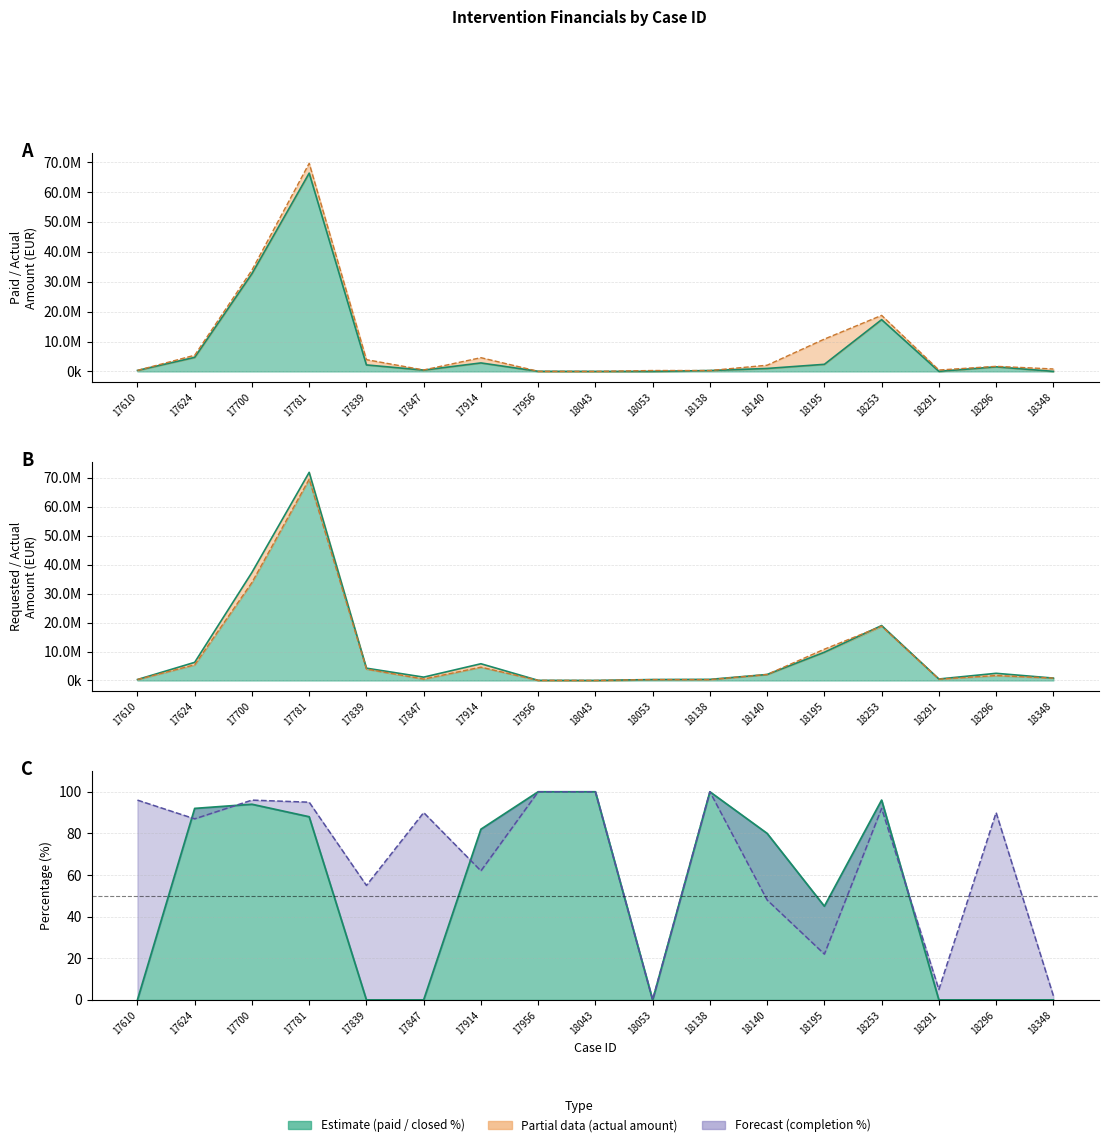

Rank the series by their average value, from highest to lowest.

requested_amount, actual_amount, paid_amount